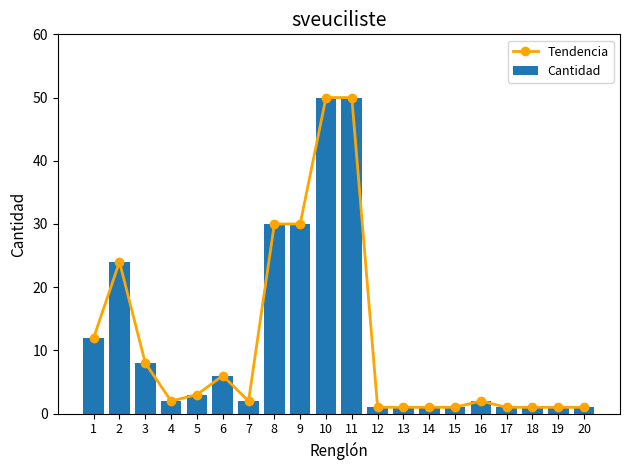

Is the value of Tendencia at 2 greater than the value of Cantidad at 4?

Yes